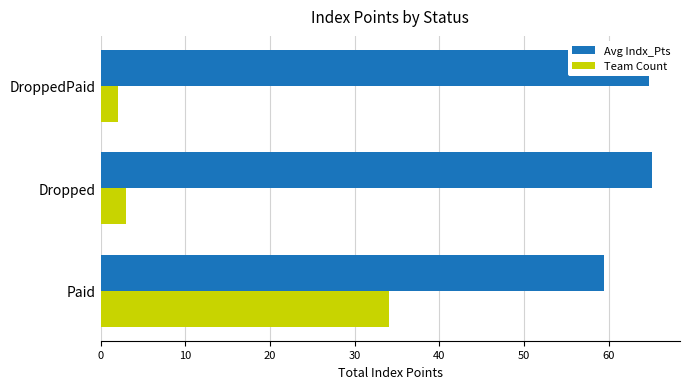

At which category is the sum across all series the highest?

Paid